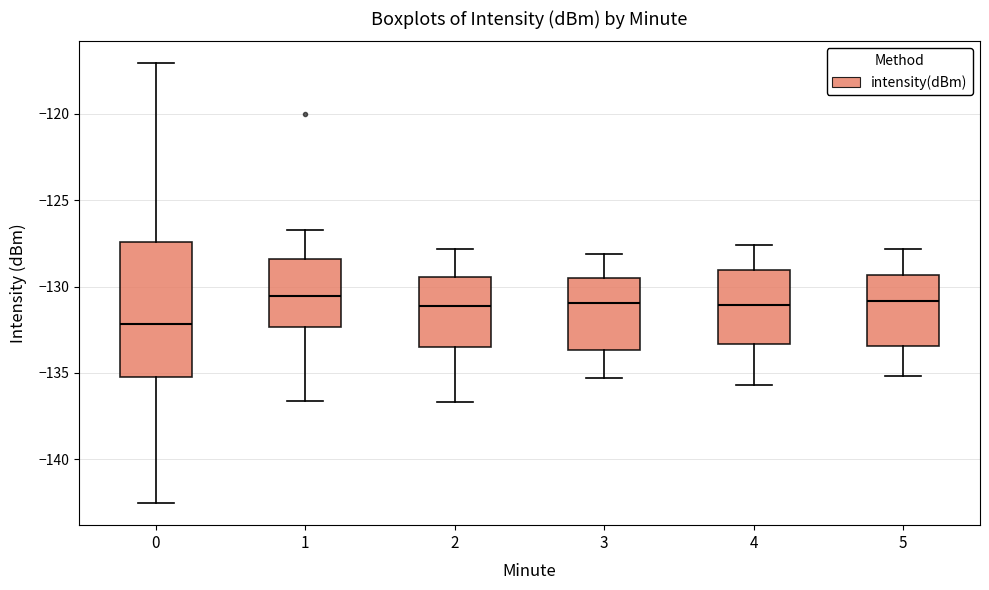

Reading left to right, read every box against the y-axis: the position of its median line, the range the box covers, and the ends of its whiskers. The values are not printed on the chart, so give them approximately, as read against the axis.

0: median -132.0, box -135.5 to -127.5, whiskers -142.5 to -117.0
1: median -130.5, box -132.5 to -128.5, whiskers -136.5 to -126.5
2: median -131.0, box -133.5 to -129.5, whiskers -136.5 to -128.0
3: median -131.0, box -133.5 to -129.5, whiskers -135.5 to -128.0
4: median -131.0, box -133.5 to -129.0, whiskers -135.5 to -127.5
5: median -131.0, box -133.5 to -129.5, whiskers -135.0 to -128.0